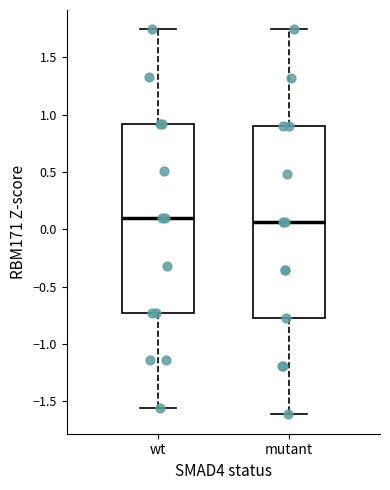

Reading left to right, read every box against the y-axis: the position of its median line, the range the box covers, and the ends of its whiskers. The values are not printed on the chart, so give them approximately, as read against the axis.

wt: median 0.10, box -0.75 to 0.90, whiskers -1.55 to 1.75
mutant: median 0.05, box -0.80 to 0.90, whiskers -1.60 to 1.75